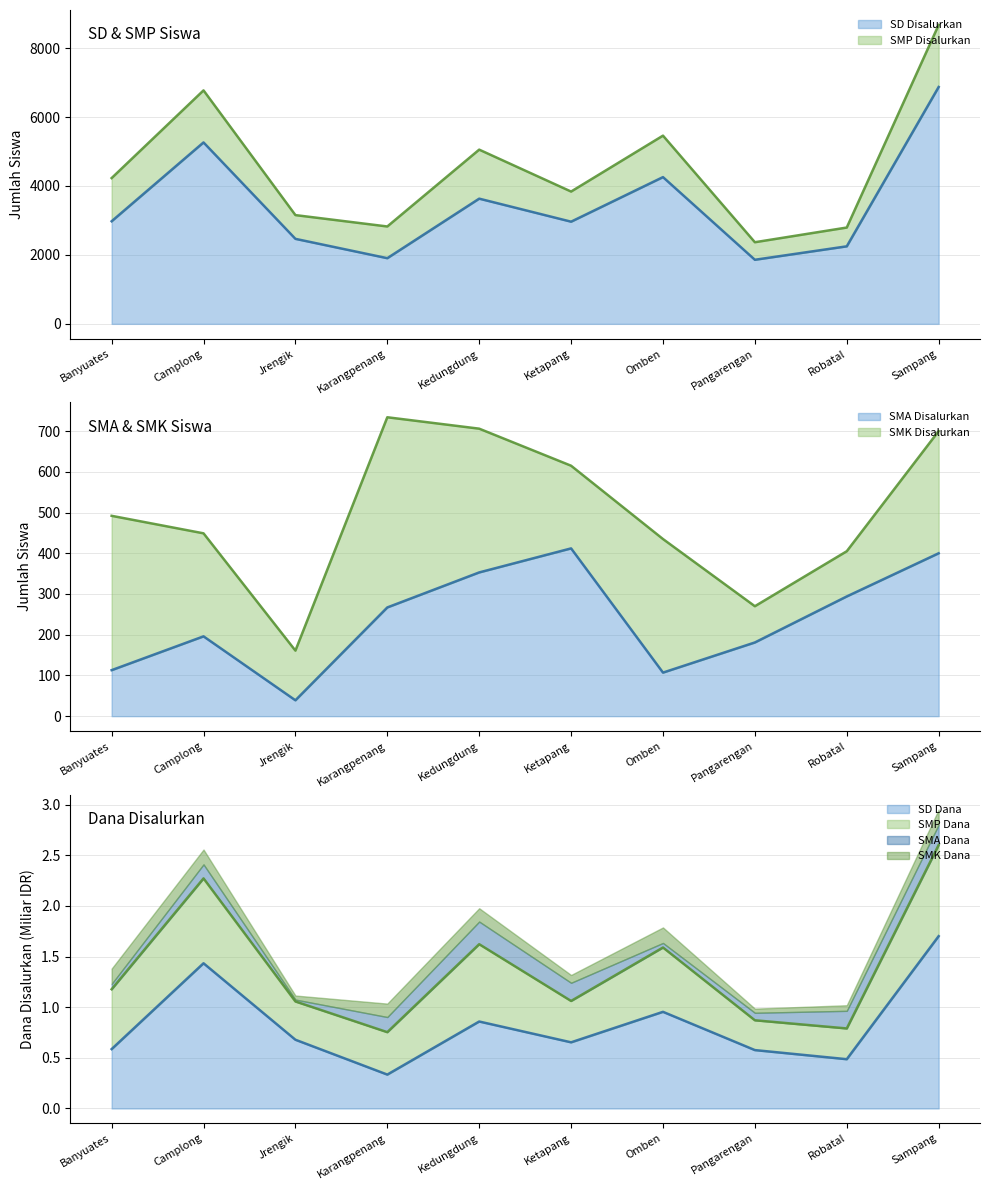

How many data points in SD Disalurkan are less than 2976?

5